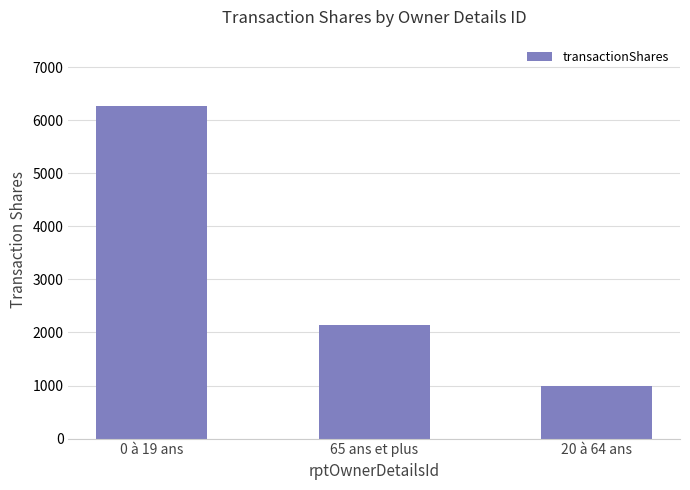

At which category does the chart reach its minimum across all series?

20 à 64 ans